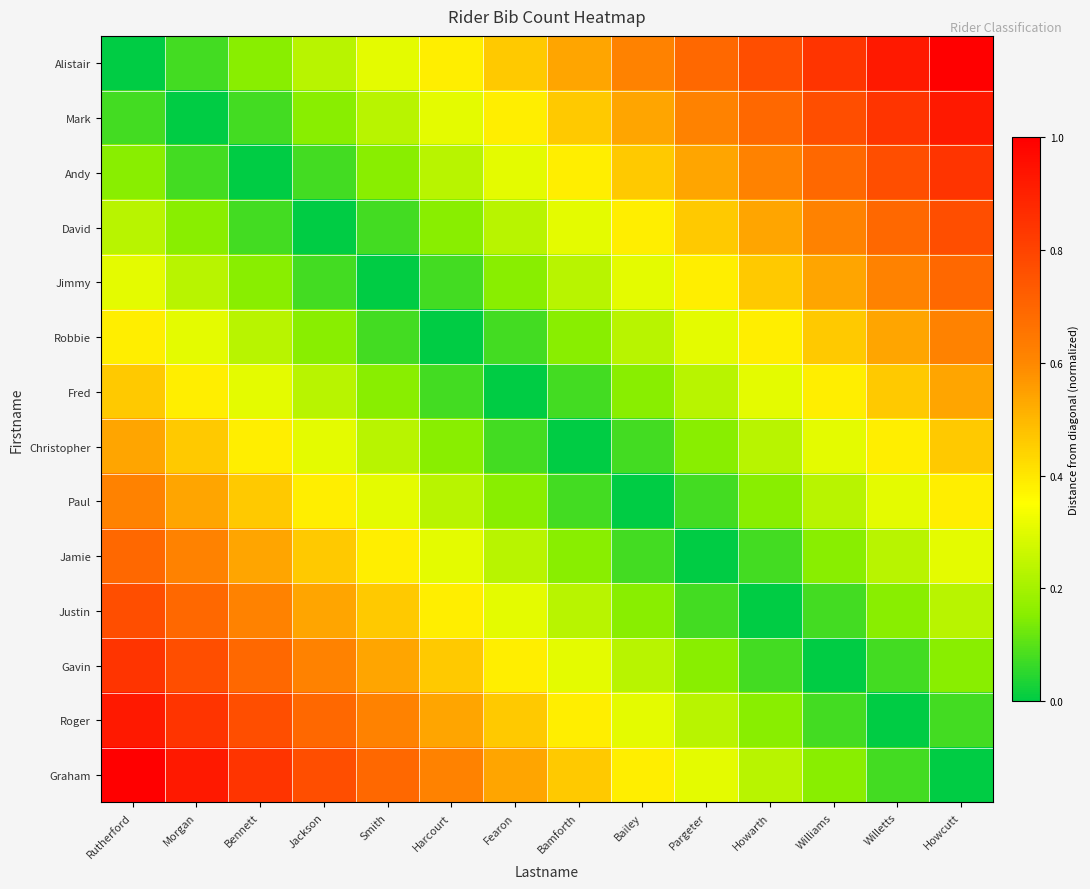

Which label corresponds to the smallest value in the chart?

Rutherford